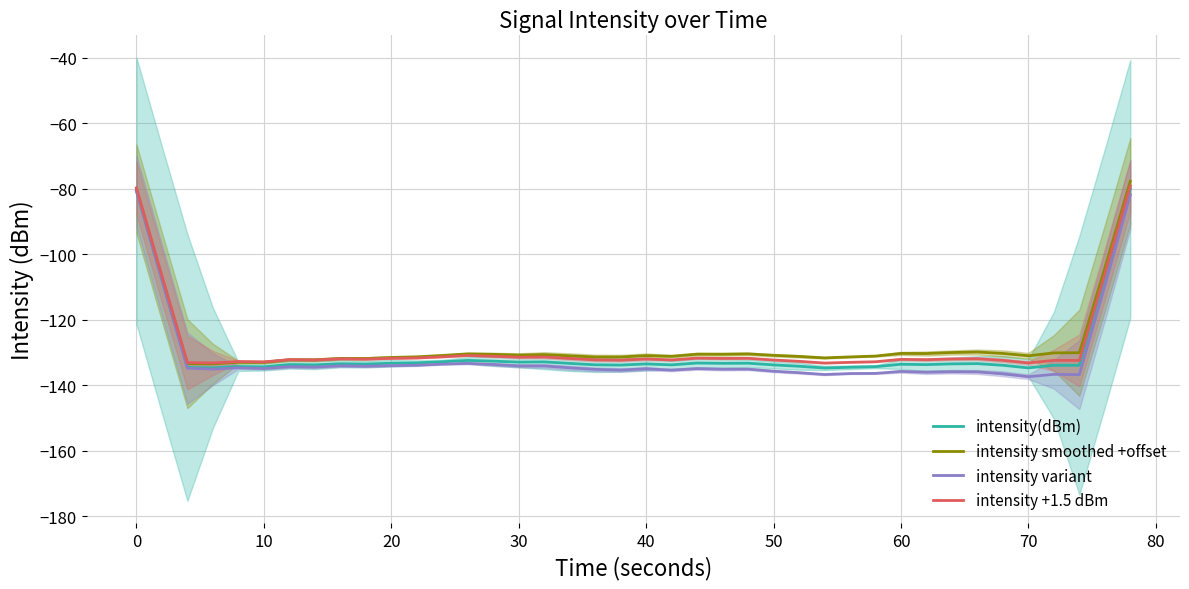

At which label does intensity +1.5 dBm first exceed -132?

0